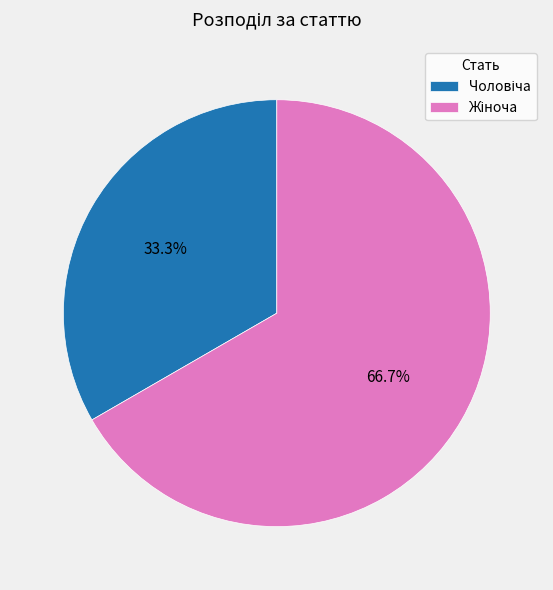

Is there any slice that represents more than half of the pie?

Yes